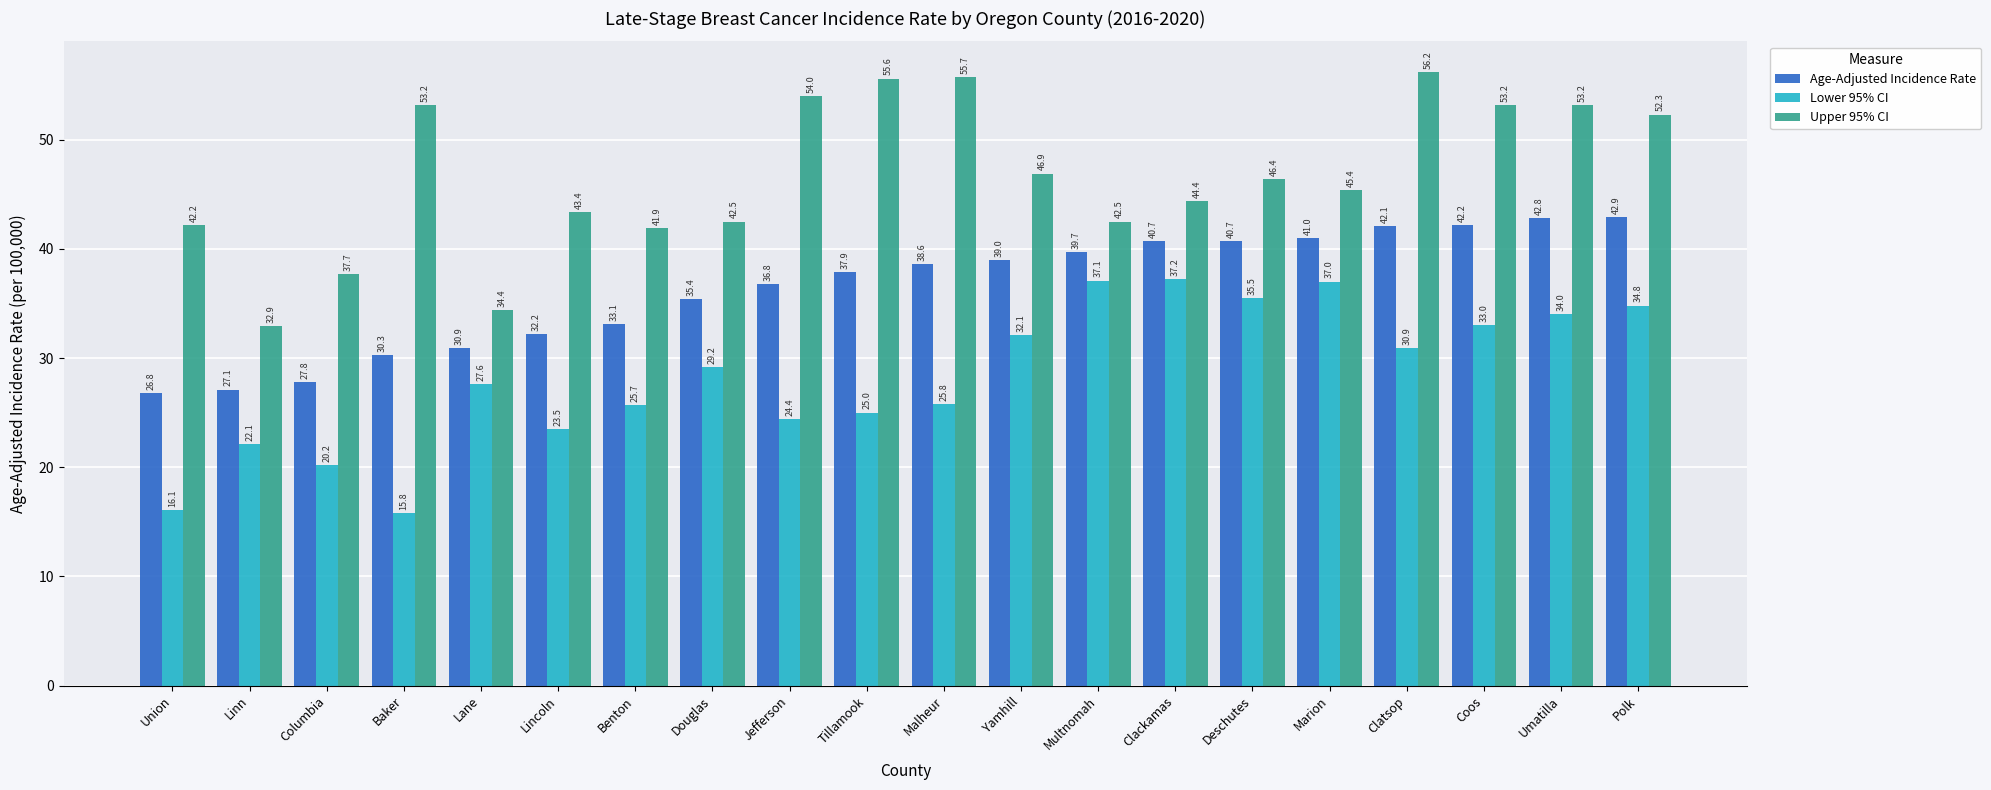

Are the bars grouped side by side (vs. stacked)?

Yes